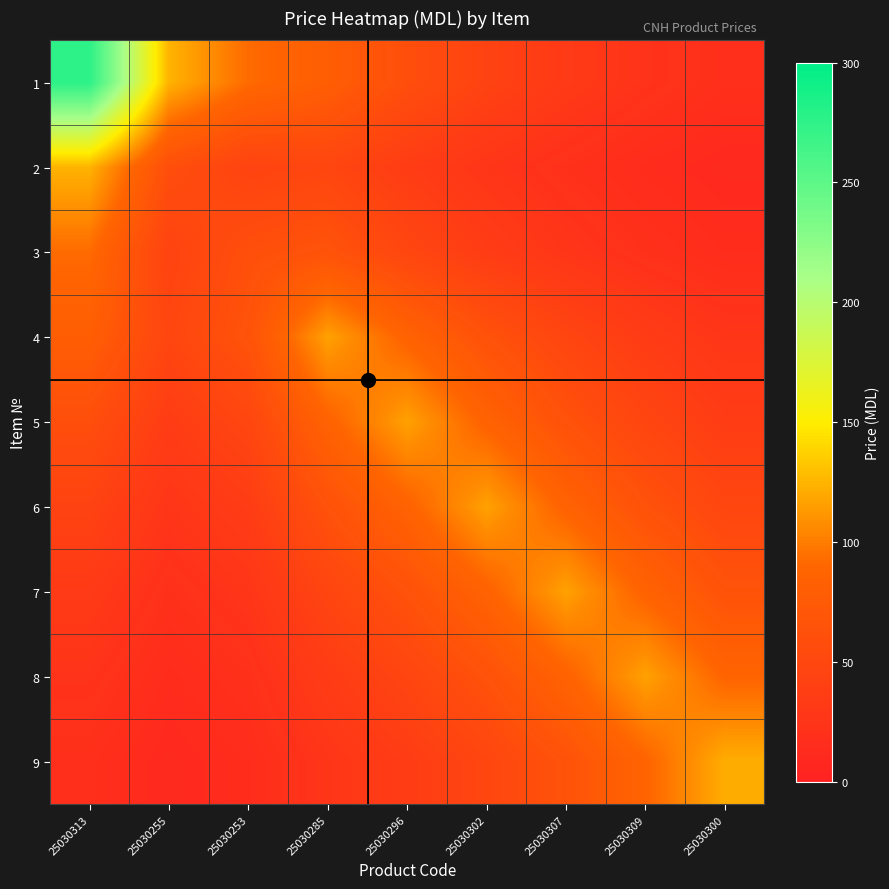

Which series has the widest spread of values?

1